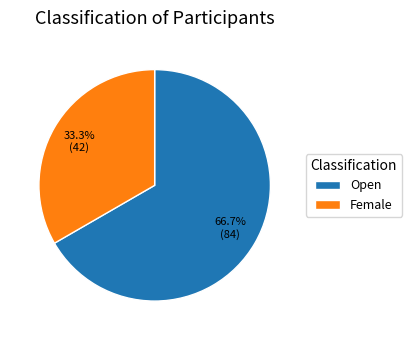

How much of the chart is everything except Open?

33.3%